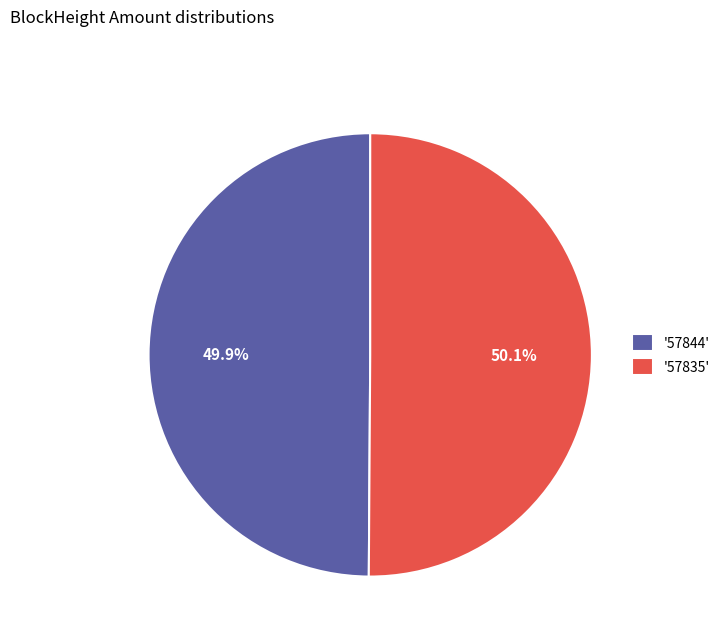

Is there any slice that represents more than half of the pie?

Yes